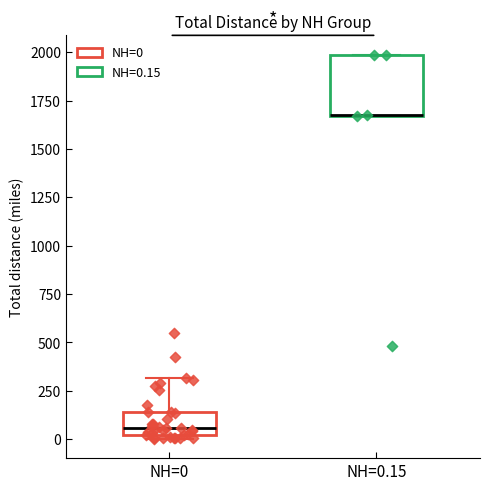

Where is the lower edge of the box for NH=0 on the y-axis? The values are not printed on the chart, so give them approximately, as read against the axis.

0